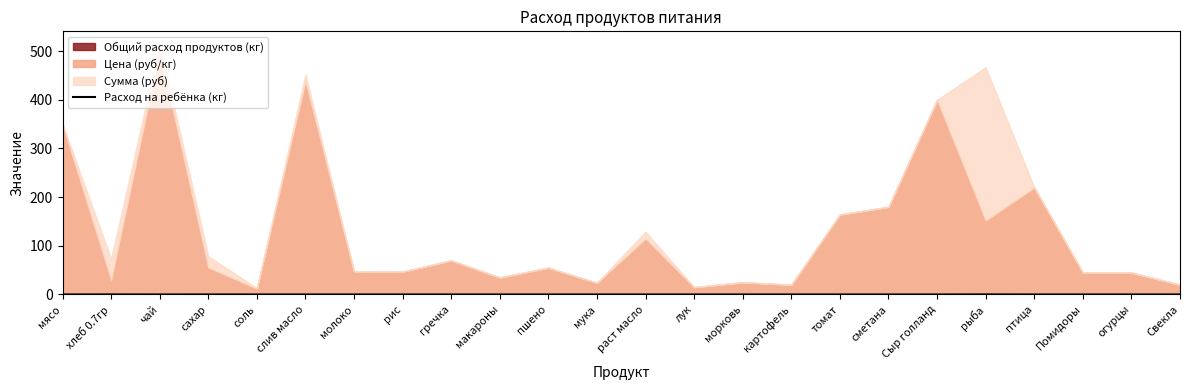

How many values are above zero?

7